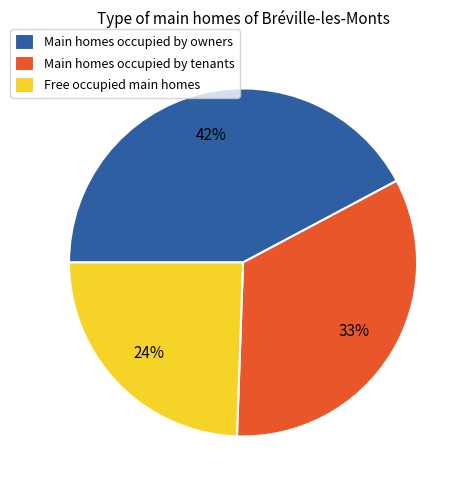

The Free occupied main homes slice represents 24% of the pie. True or false?

True